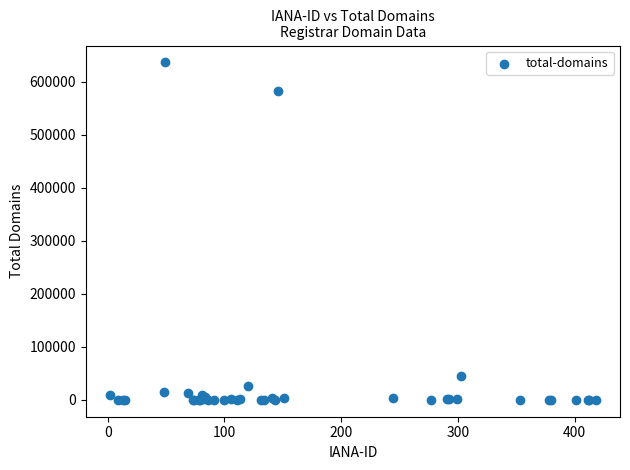

What Y value in the scatter plot is closest to 318098?

582342